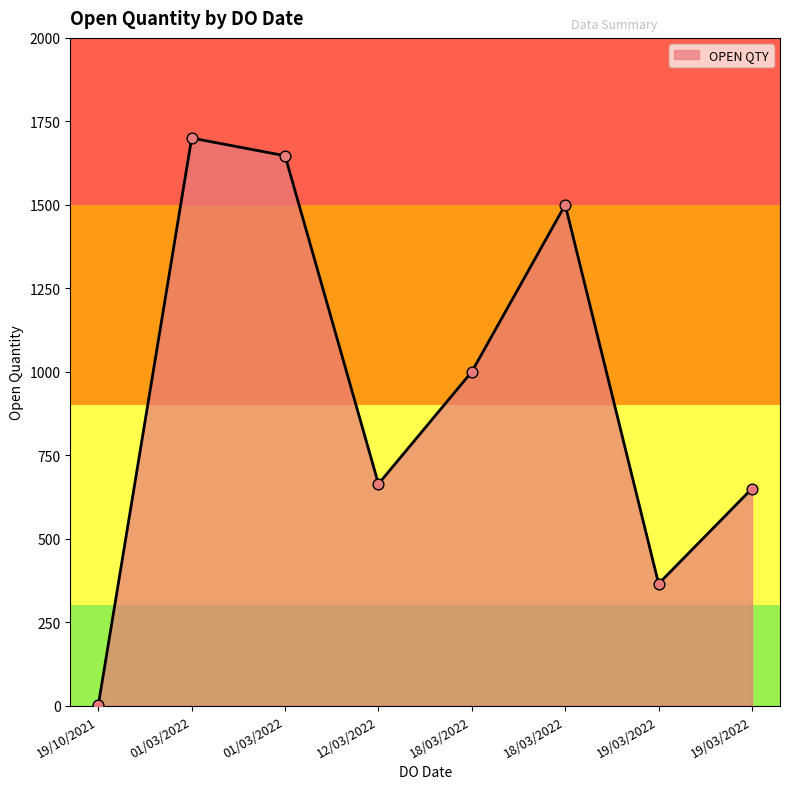

What is the ratio of the value at 01/03/2022 to the value at 19/10/2021?

1647.0